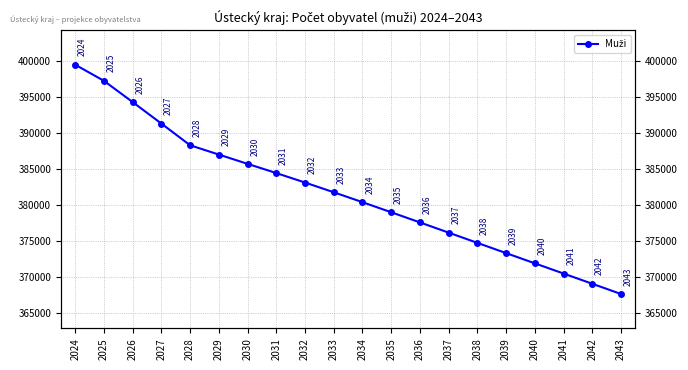

Is it true that the value at 2034 is 631872?

False